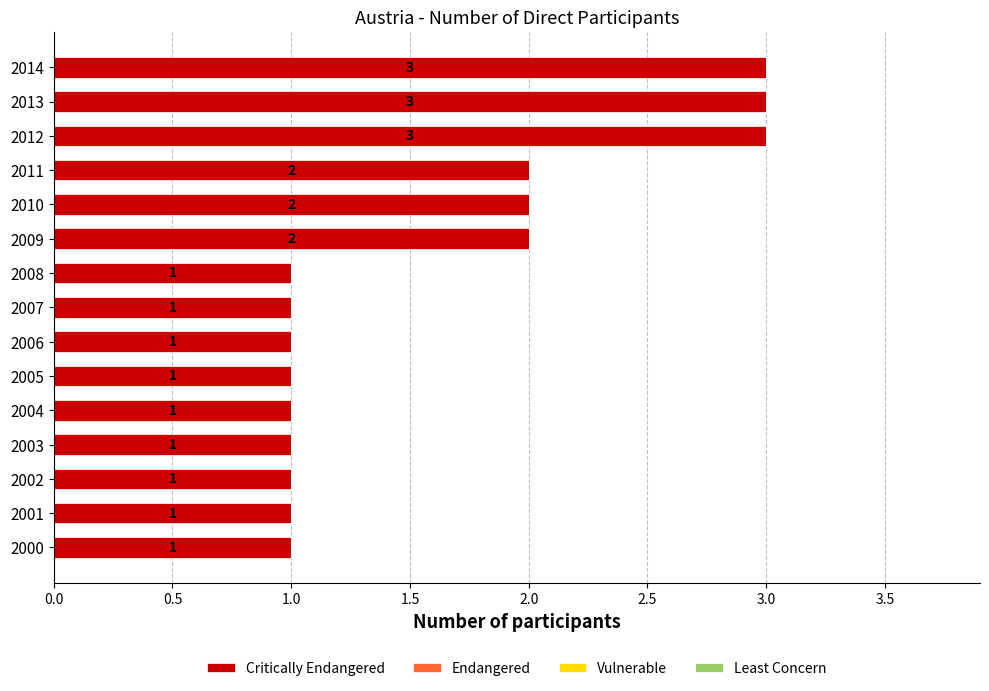

How many bars are there in total?

15